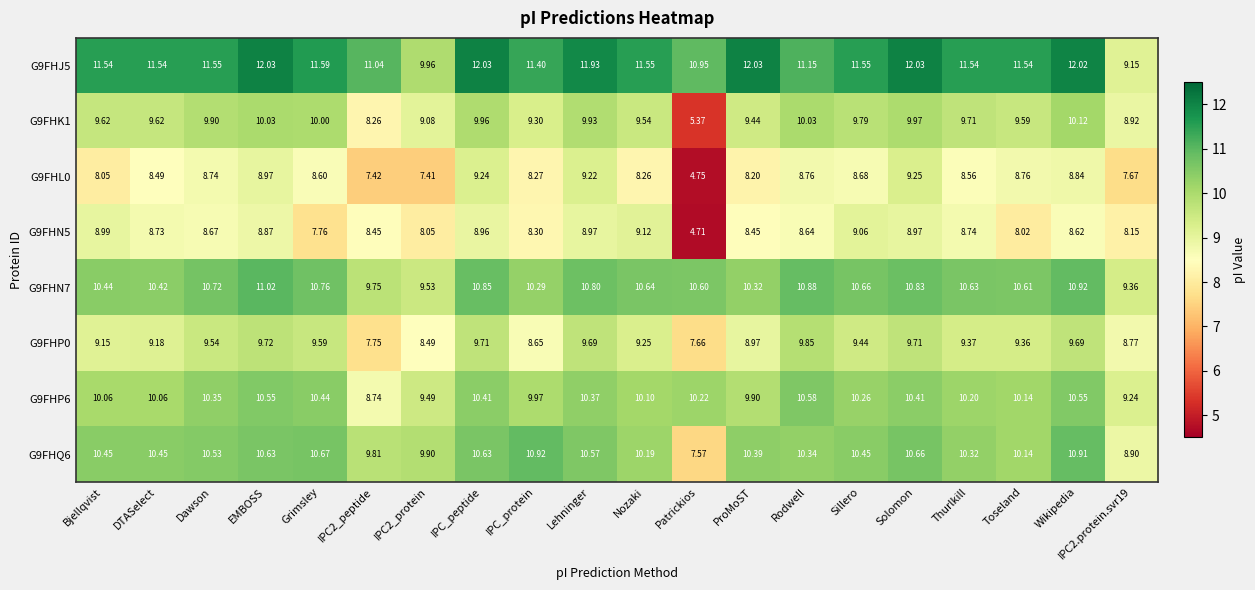

List the series in order of their peak value, lowest first.

G9FHN5, G9FHL0, G9FHP0, G9FHK1, G9FHP6, G9FHQ6, G9FHN7, G9FHJ5